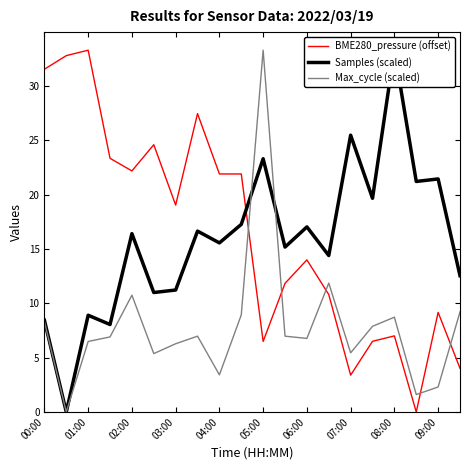

Where is BME280_pressure (offset) nearest to the value 16?

06:00